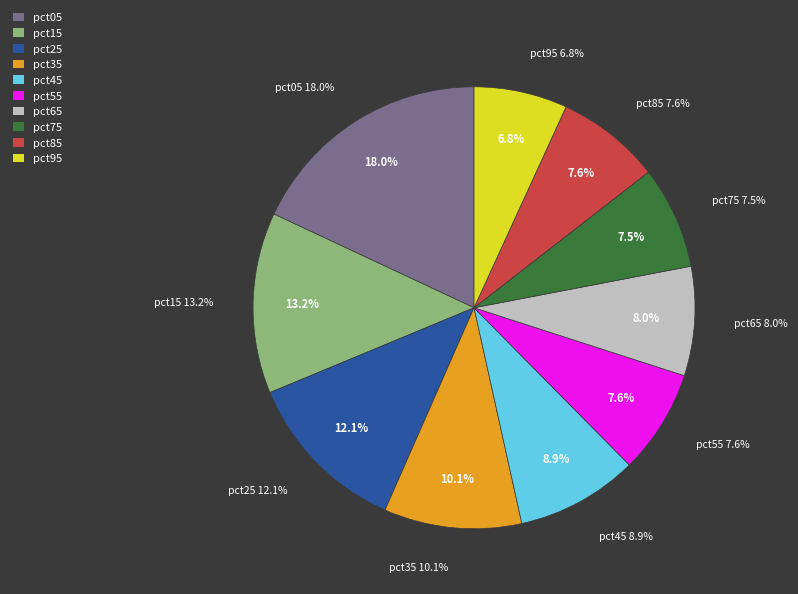

Does any single category account for the majority?

No